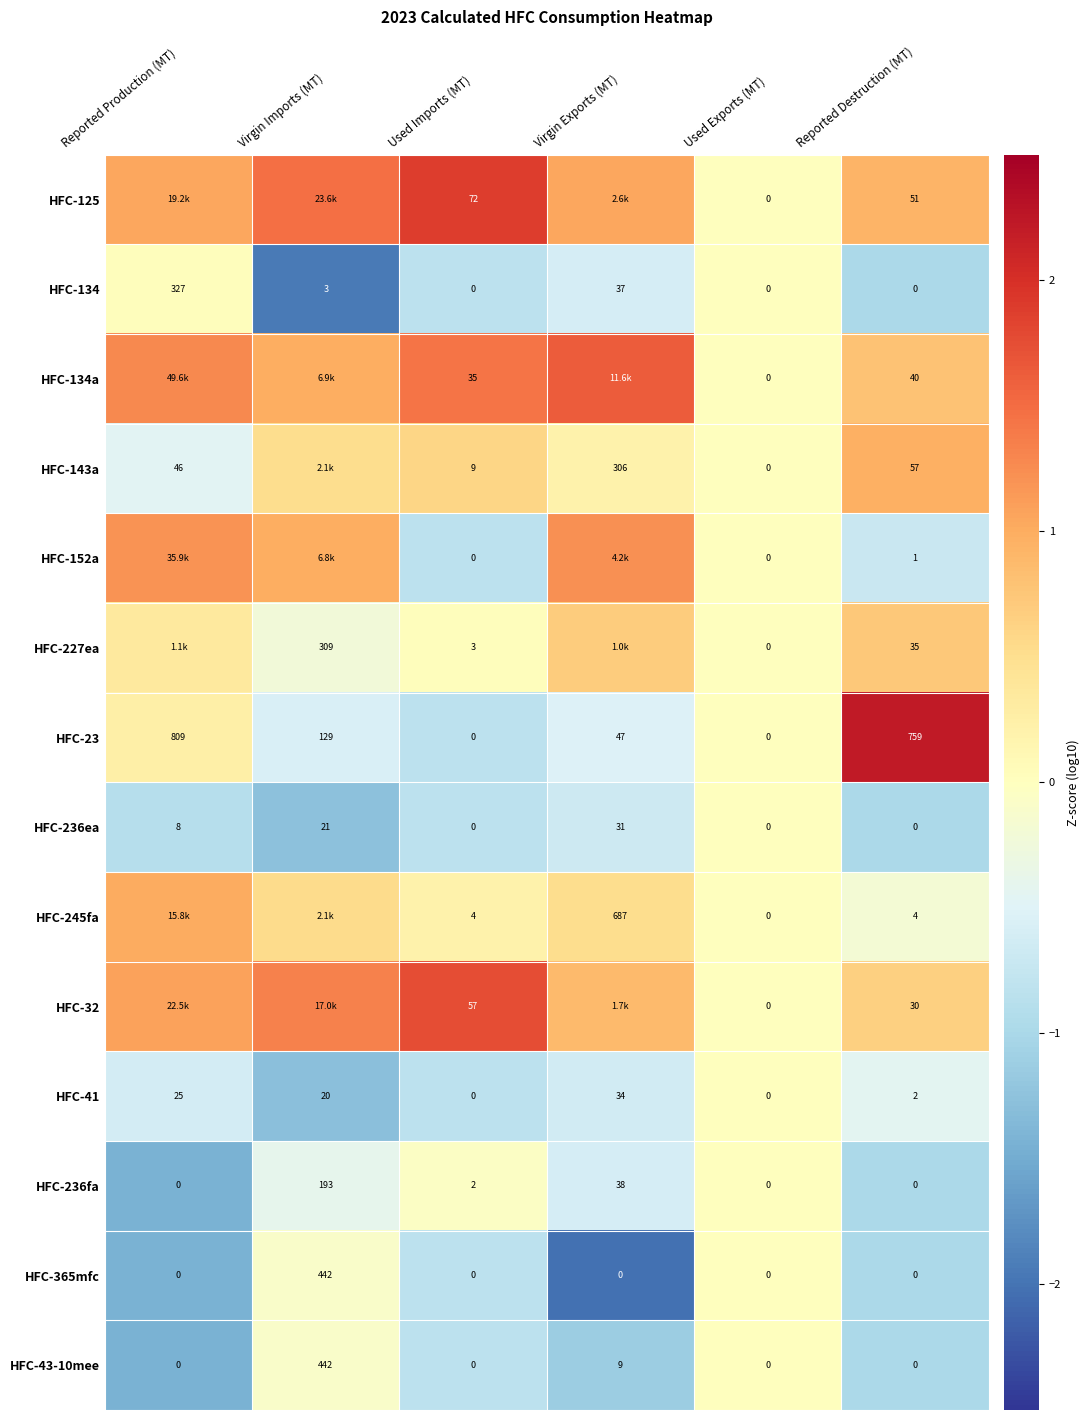

Which category has the highest value in the HFC-134 series?

Reported Production (MT)